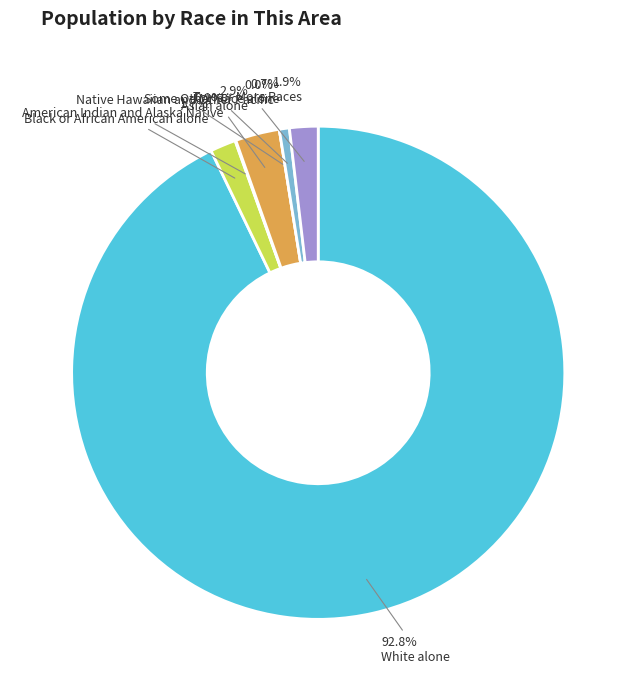

How many slices are in this pie chart?

7